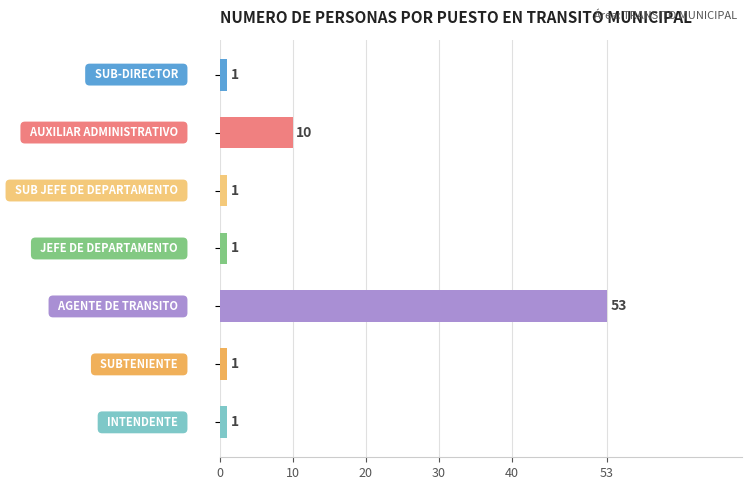

What is the value of the 6th bar from the top?

1